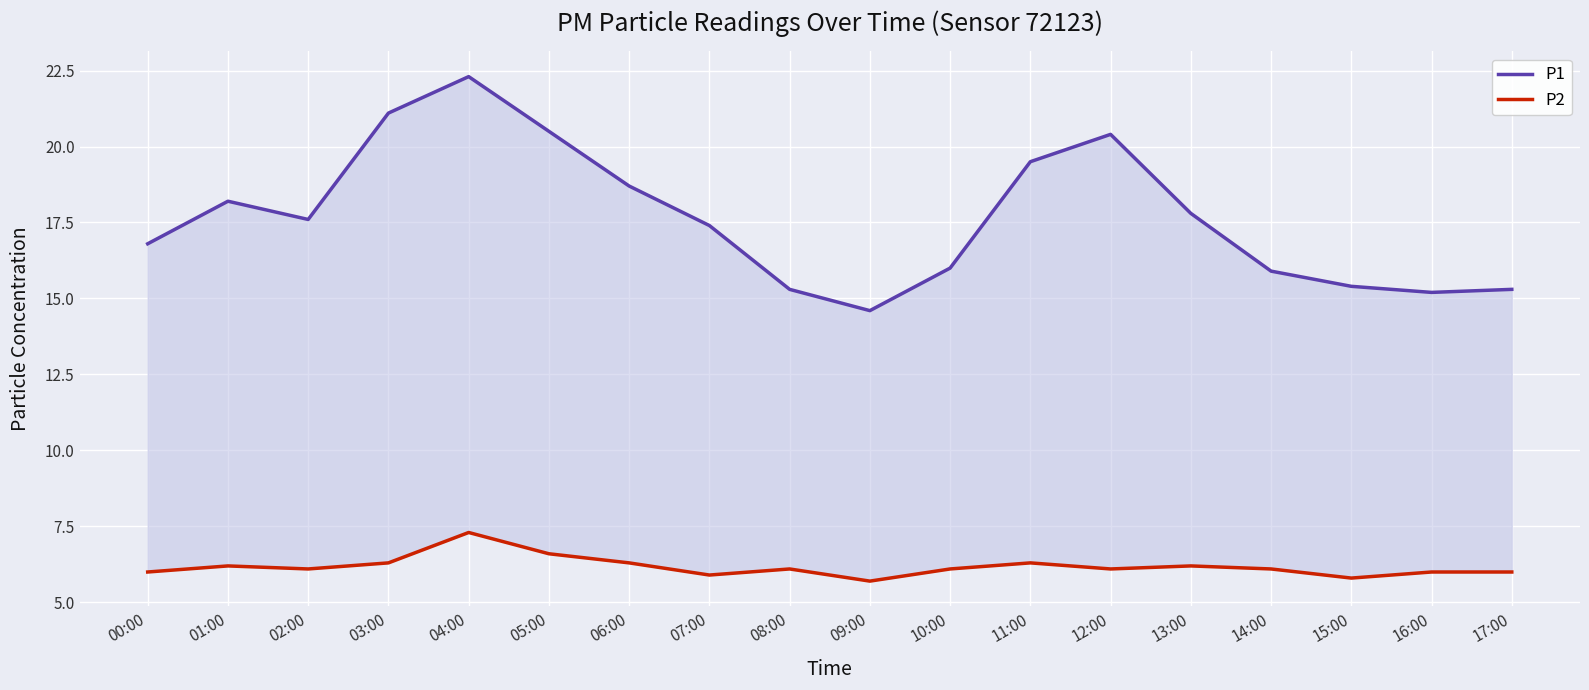

What is the greatest value displayed?

22.3